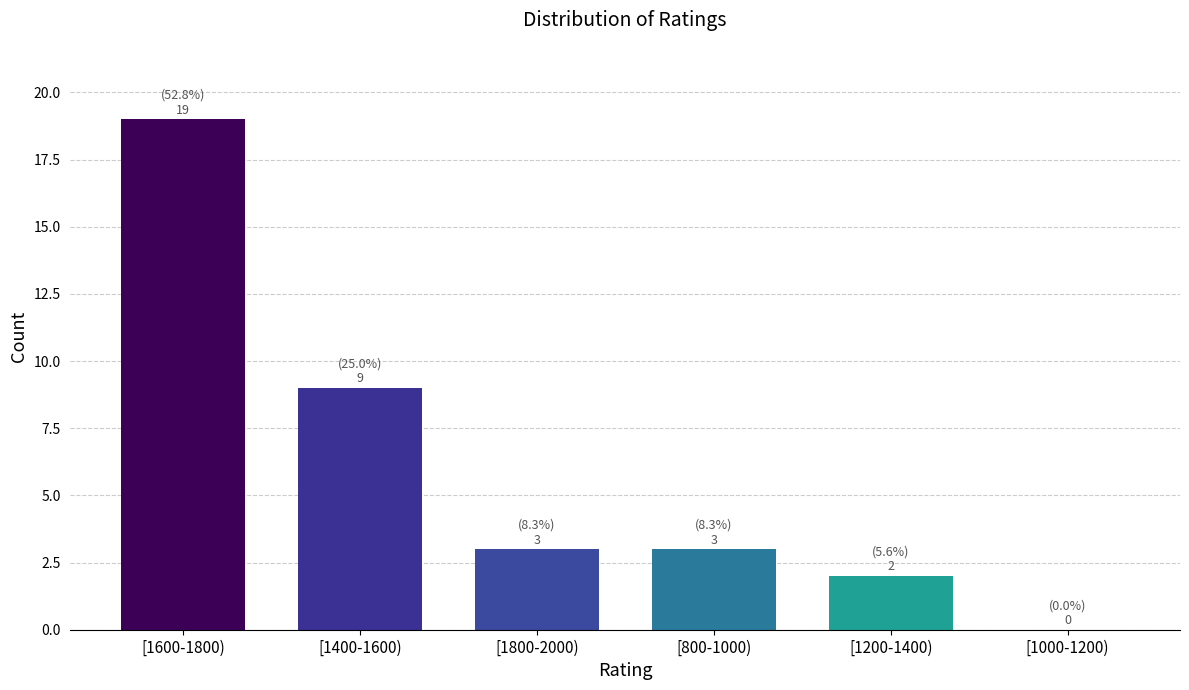

Reading left to right, transcribe all the data shown in this chart.

[1600-1800)=19	[1400-1600)=9	[1800-2000)=3	[800-1000)=3	[1200-1400)=2	[1000-1200)=0